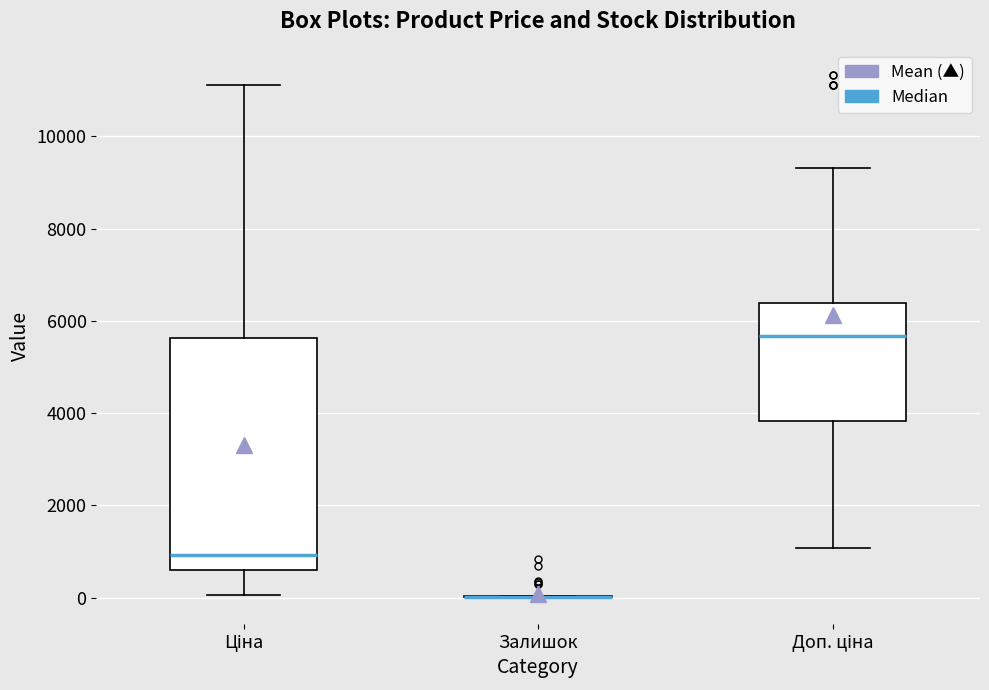

Reading left to right, transcribe this box plot: for each box, give where its median line is, the range the box spans, and where its two whiskers end, as read against the y-axis. The values are not printed on the chart, so give them approximately, as read against the axis.

Ціна: median 1000, box 600 to 5600, whiskers 0 to 11200
Залишок: box collapsed to a line at 0, whiskers 0 to 0
Доп. ціна: median 5600, box 3800 to 6400, whiskers 1000 to 9400